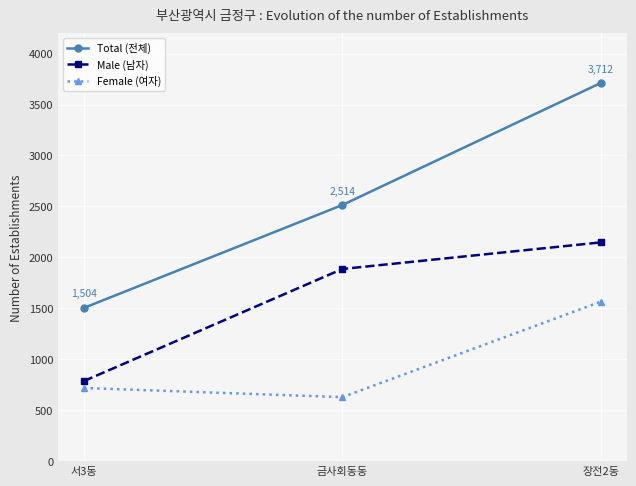

Read the Female (여자) value at 금사회동동, to the nearest 100.

600